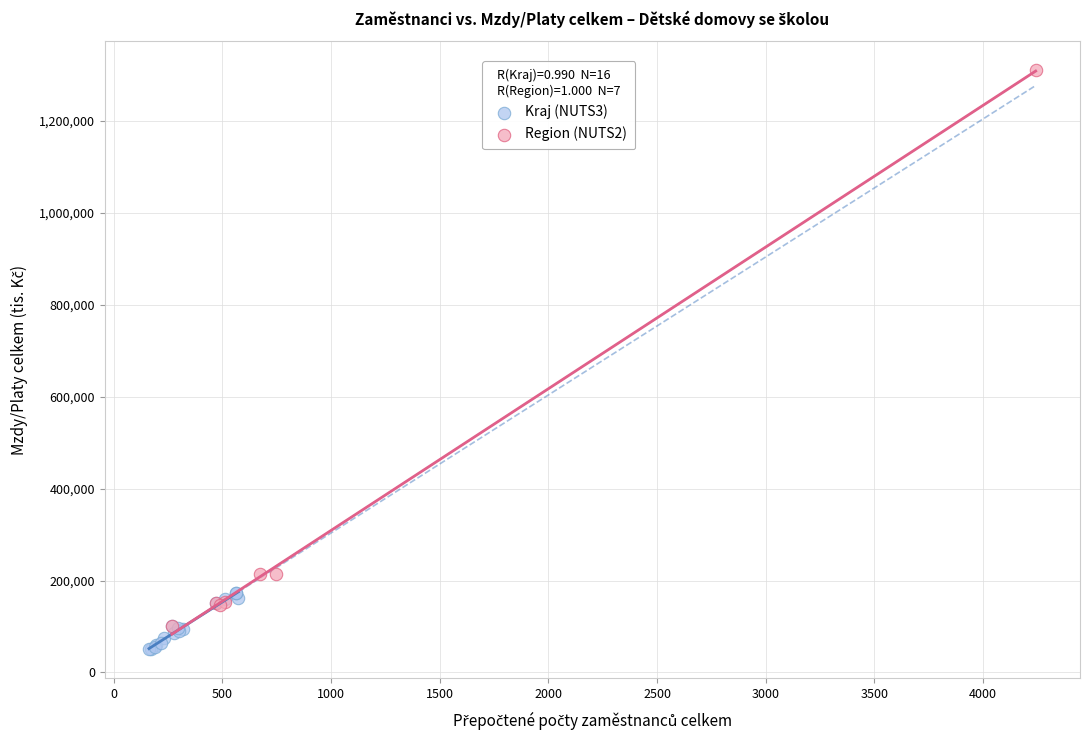

Which series contains the highest Y value?

Region (NUTS2)